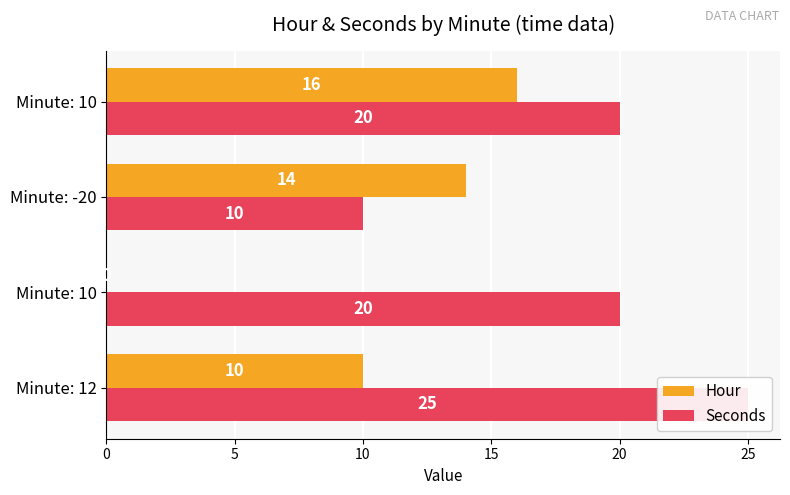

Reading right to left, list all the values displayed in this chart.

Hour: 16	14	0	10
Seconds: 20	10	20	25